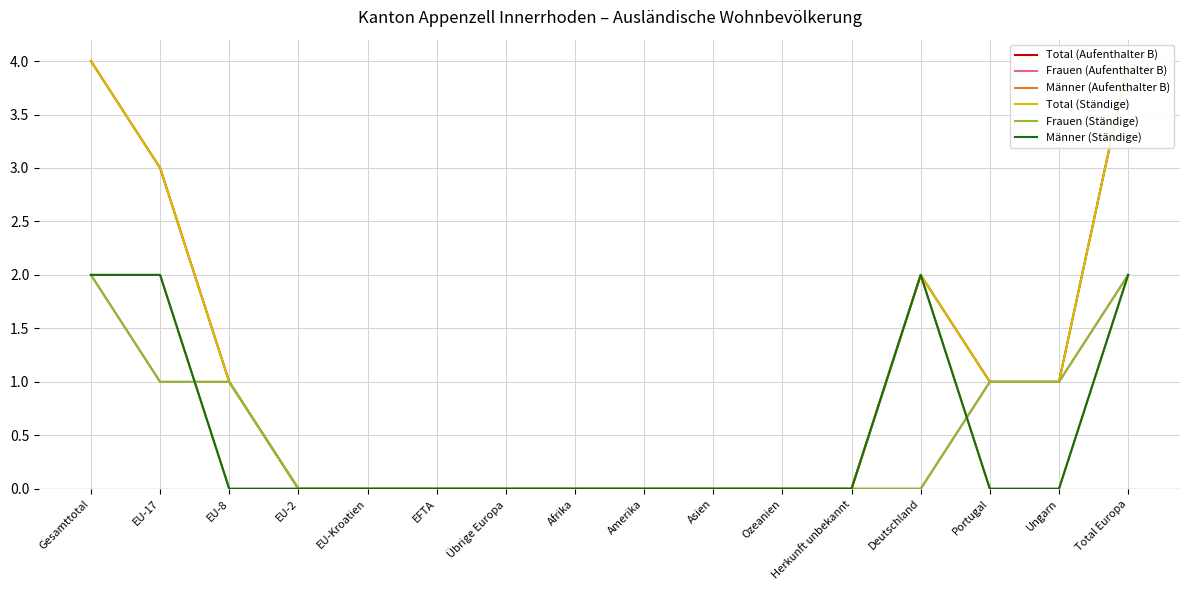

True or false: Männer (Ständige) and Männer (Aufenthalter B) cross at least once.

False